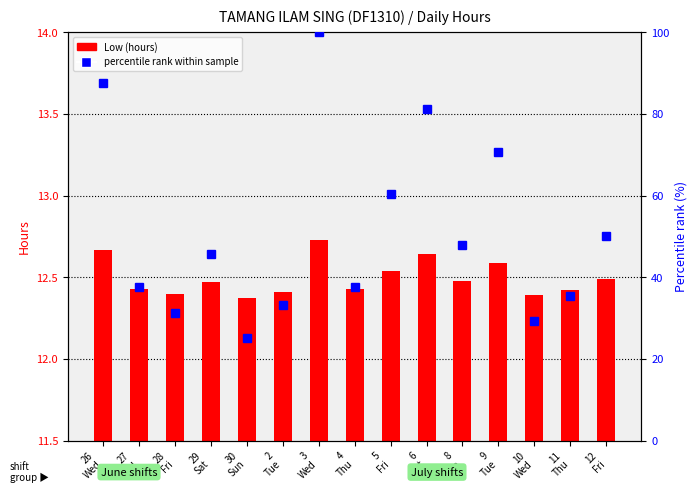

Reading left to right, extract all data points from this chart.

Low (hours): 26
Wed=12.7	27
Thu=12.4	28
Fri=12.4	29
Sat=12.5	30
Sun=12.4	2
Tue=12.4	3
Wed=12.7	4
Thu=12.4	5
Fri=12.5	6
Sat=12.6	8
Mon=12.5	9
Tue=12.6	10
Wed=12.4	11
Thu=12.4	12
Fri=12.5
percentile rank within sample: 26
Wed=87.5	27
Thu=37.5	28
Fri=31.3	29
Sat=45.8	30
Sun=25.0	2
Tue=33.3	3
Wed=100.0	4
Thu=37.5	5
Fri=60.4	6
Sat=81.3	8
Mon=47.9	9
Tue=70.8	10
Wed=29.2	11
Thu=35.4	12
Fri=50.0